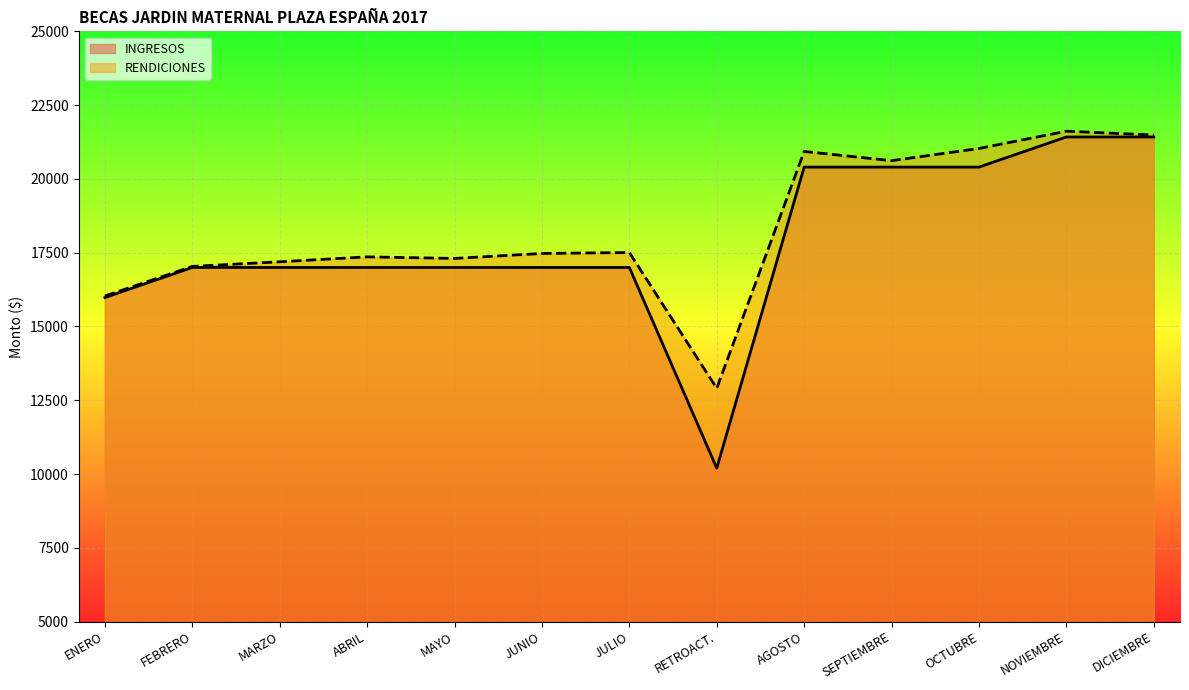

How many values in the INGRESOS series exceed 17000?

5